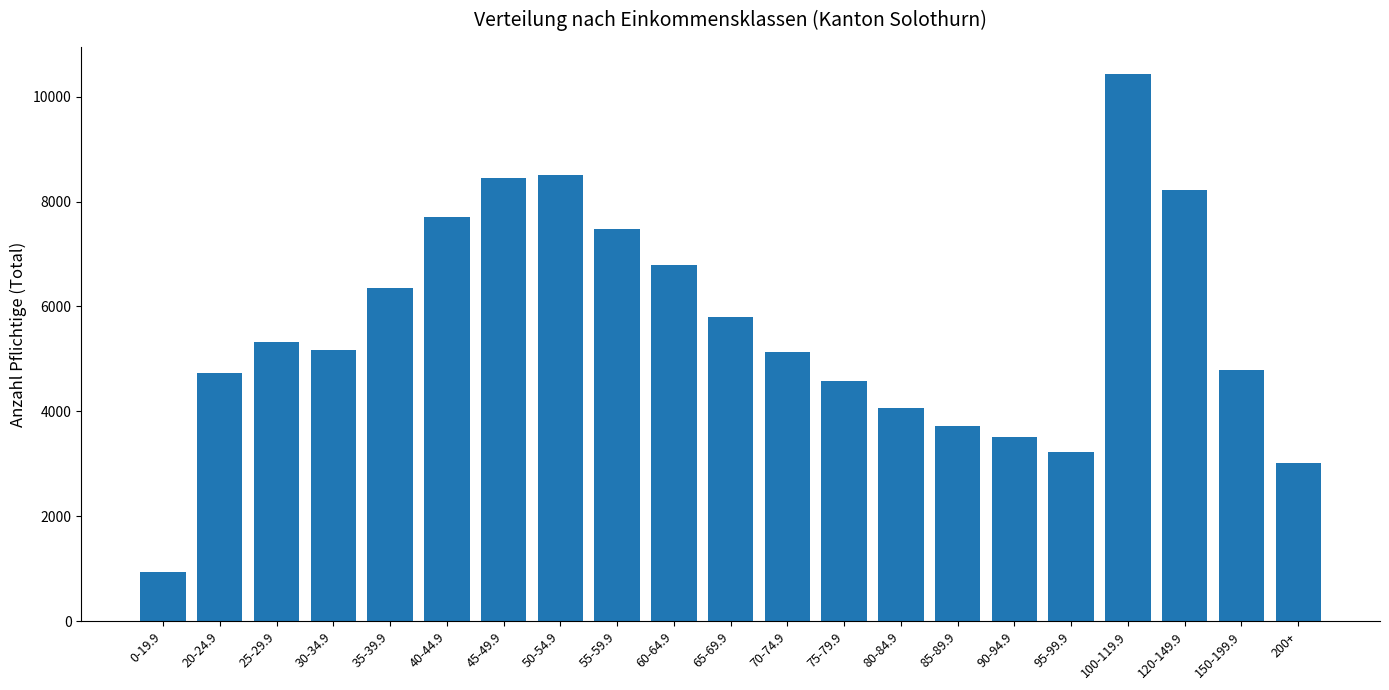

What is the difference between the values at 0-19.9 and 75-79.9?

3650